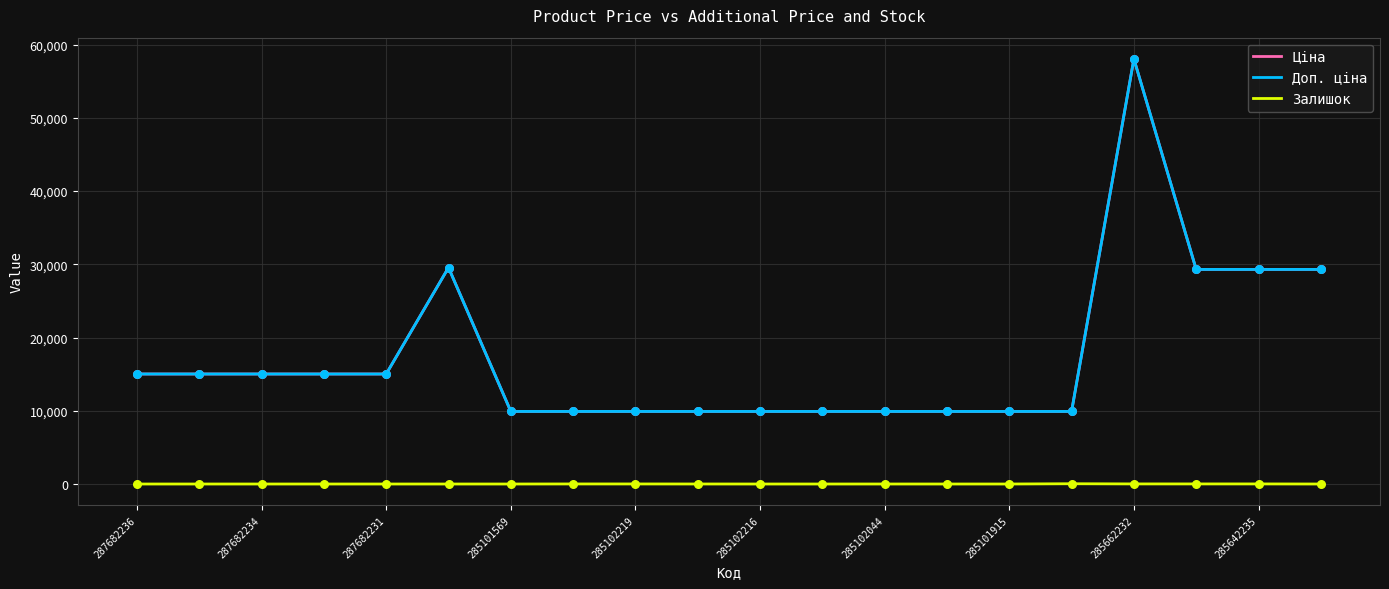

Does the chart have visible grid lines?

Yes